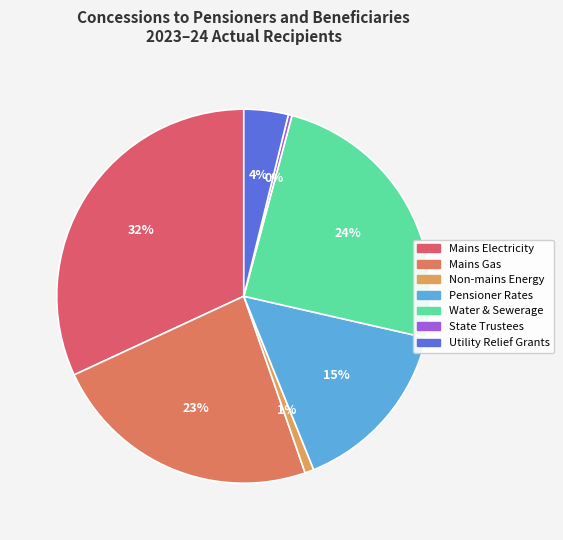

Does Water & Sewerage account for over 50% of the chart?

No